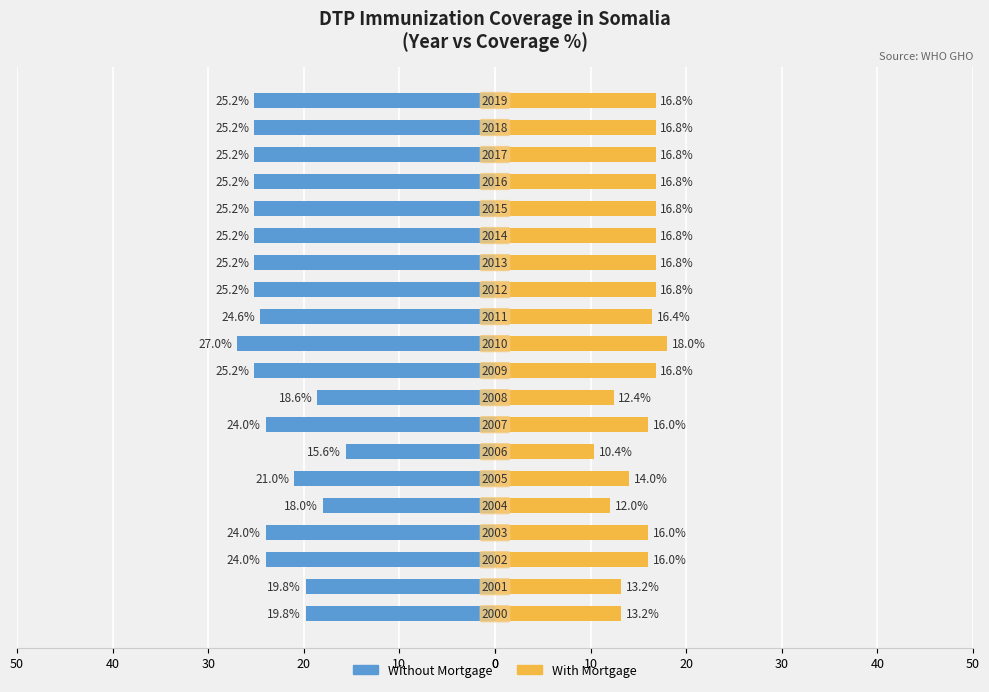

Rank the series at 12 from lowest to highest value.

Without Mortgage, With Mortgage